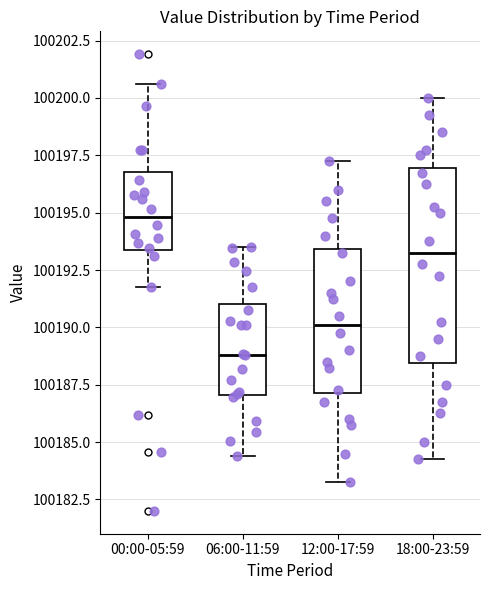

Where is the upper edge of the box for 06:00-11:59 on the y-axis? The values are not printed on the chart, so give them approximately, as read against the axis.

100191.0